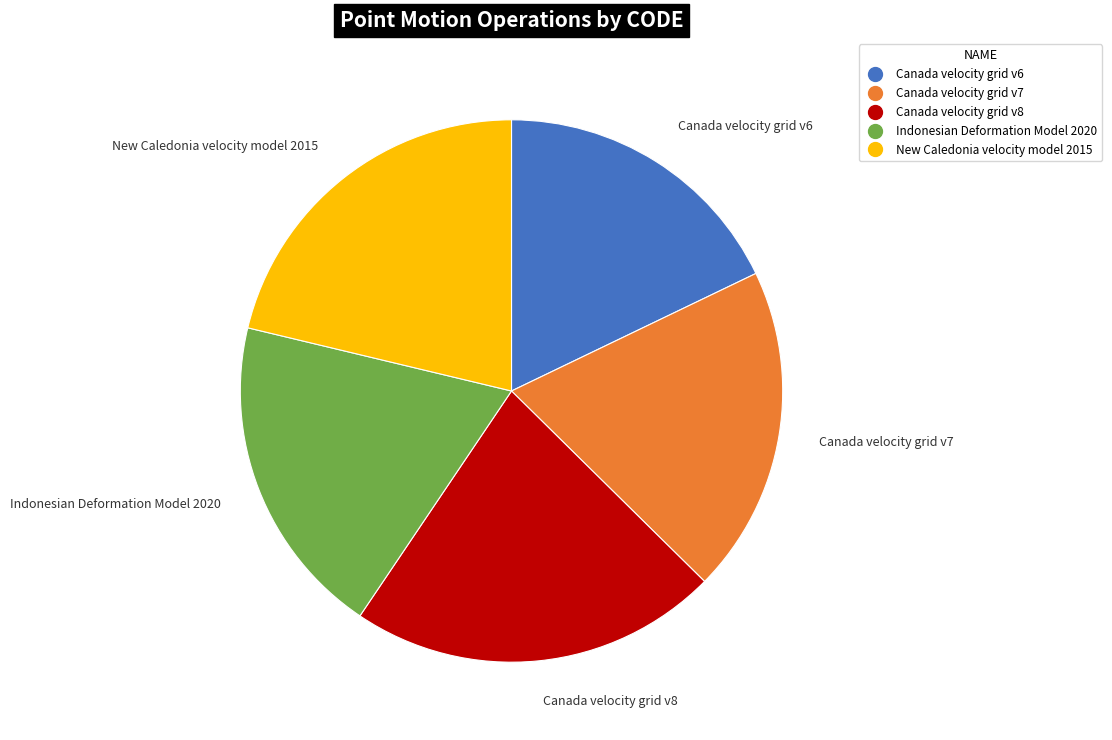

Combined, do New Caledonia velocity model 2015 and Indonesian Deformation Model 2020 account for over 50%?

No